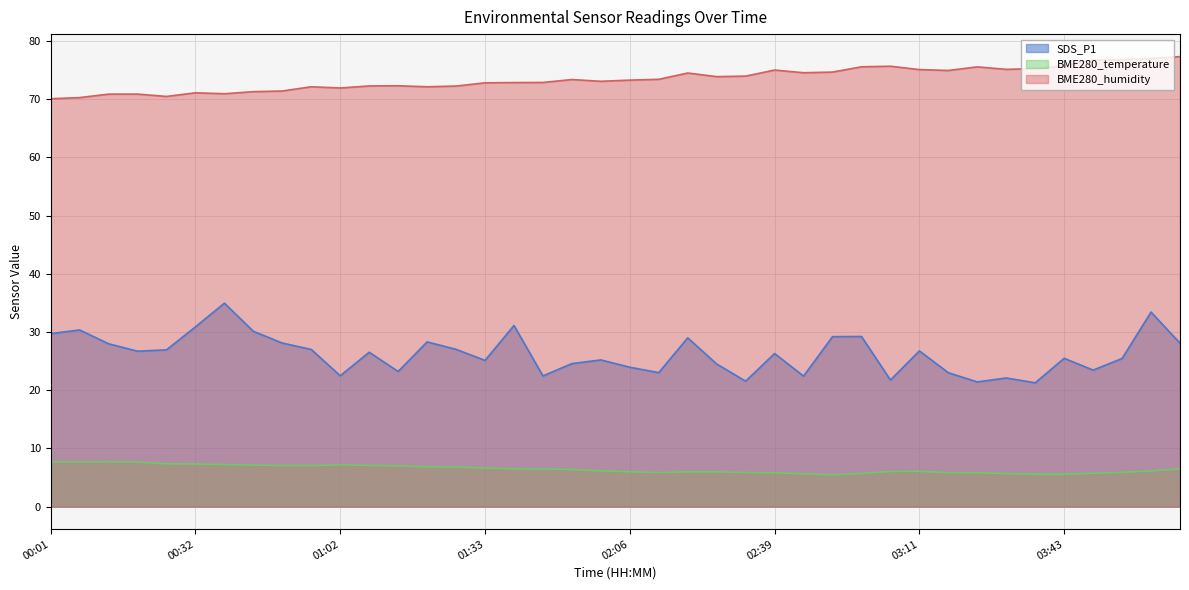

Does the chart display data point markers on the line(s)?

No